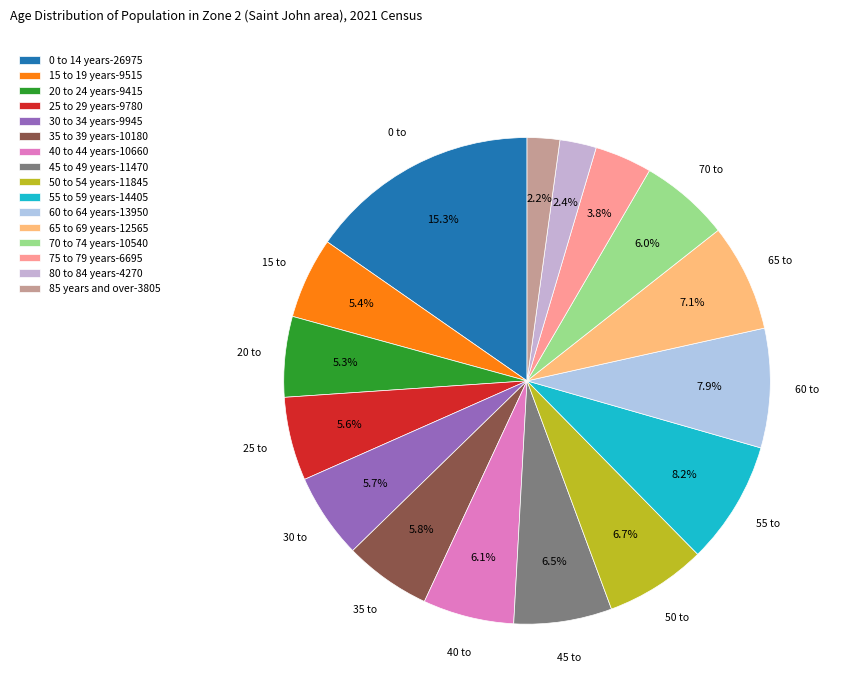

What percentage is the 50 to 54 years slice, to the nearest percent?

7%